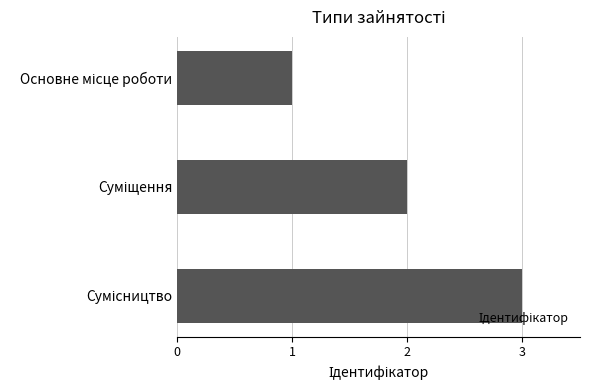

What is the sum of all values?

6